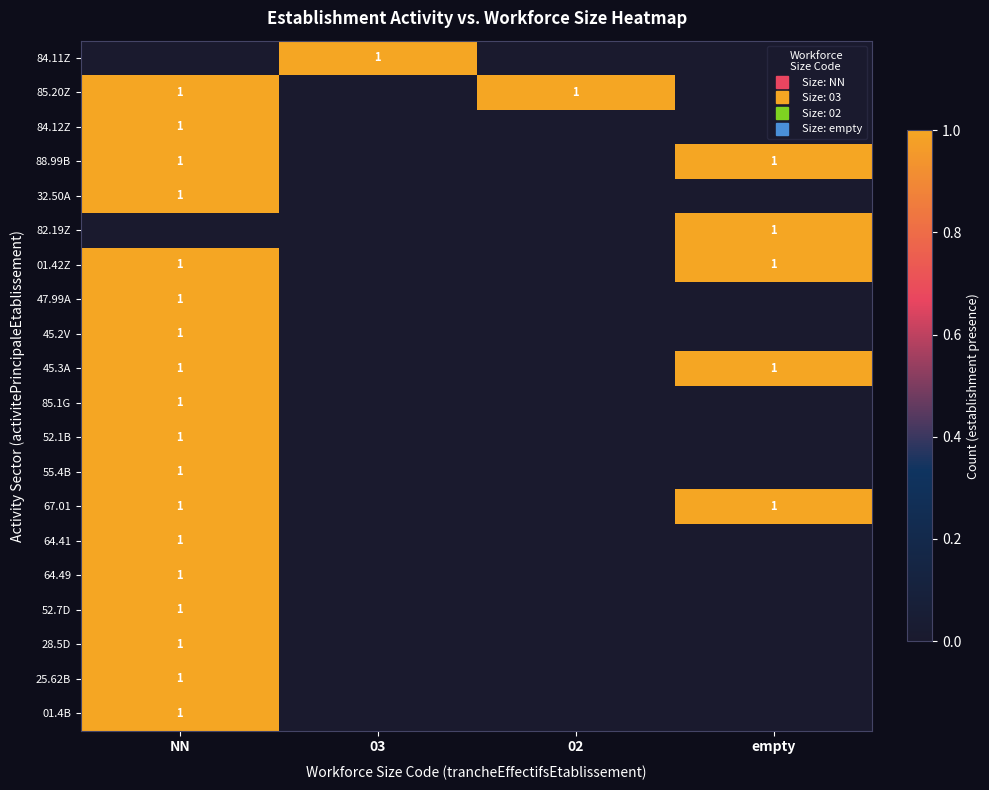

The 82.19Z series shows 1 at empty. True or false?

False